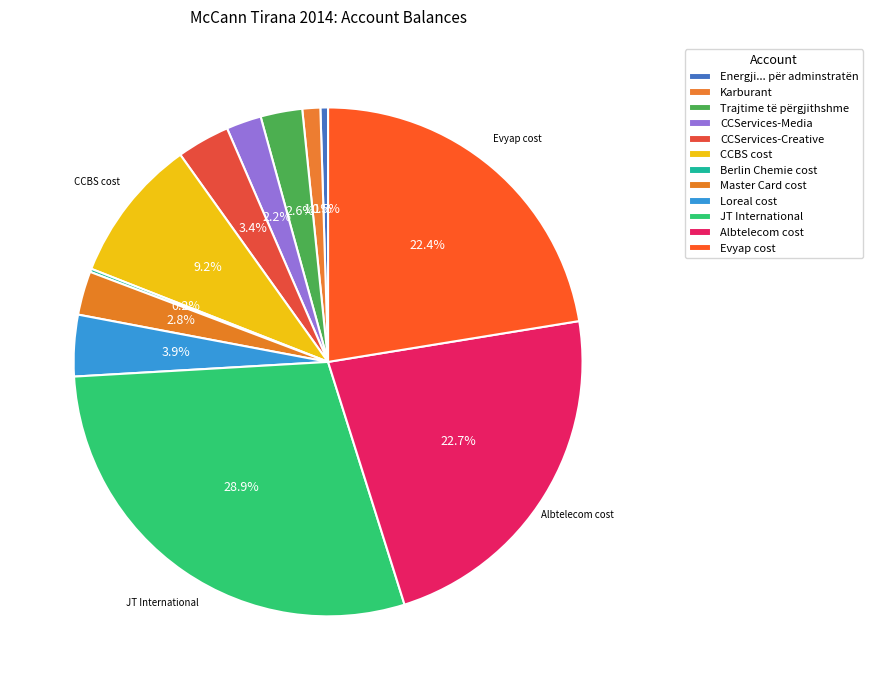

How many slices are in this pie chart?

12